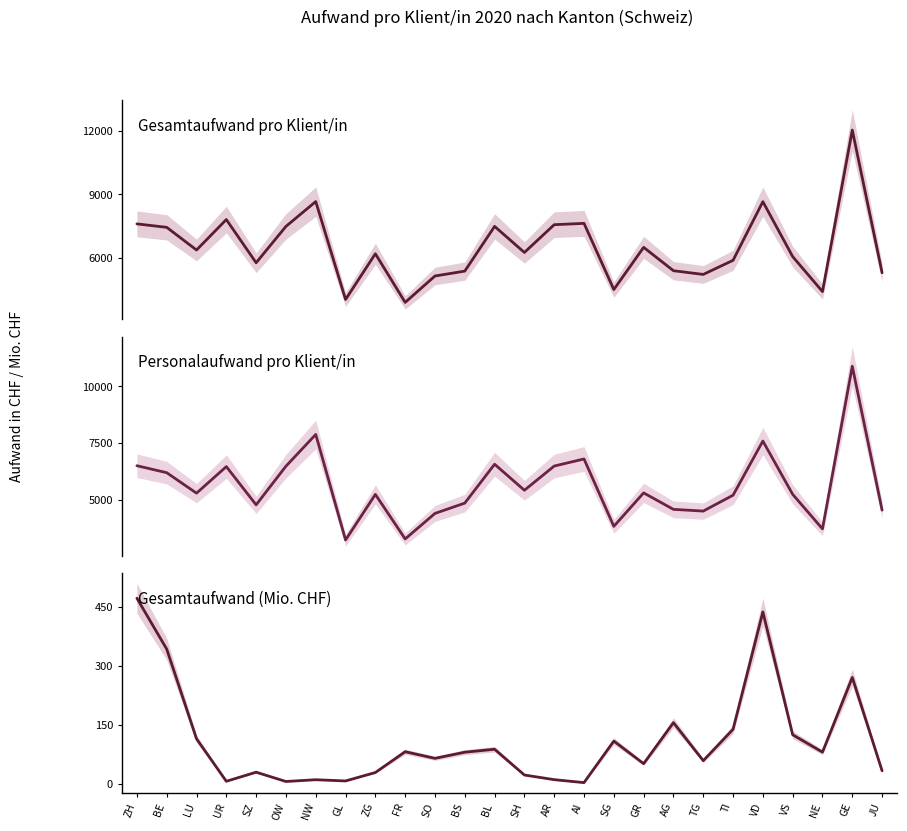

Is the value of Gesamtaufwand (Mio. CHF) at AI greater than the value of Gesamtaufwand pro Klient/in at AR?

No